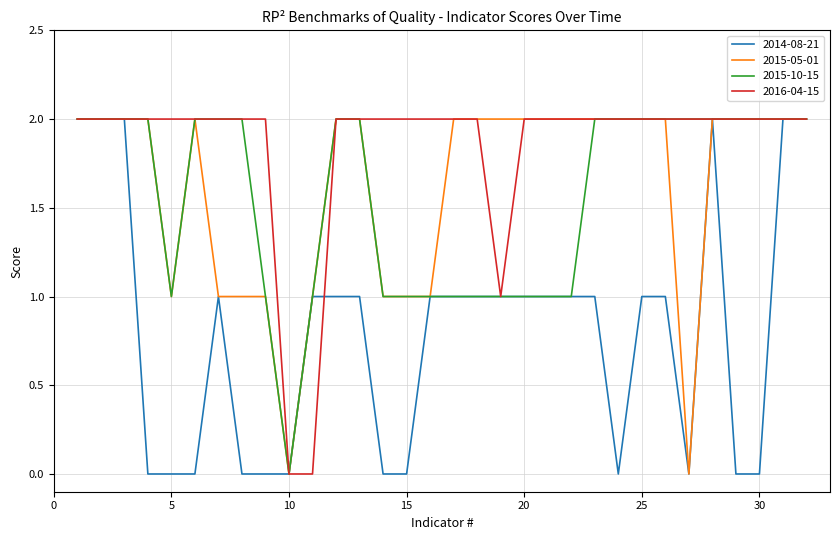

What is the difference between the maximum and minimum values in the 2015-10-15 series?

2